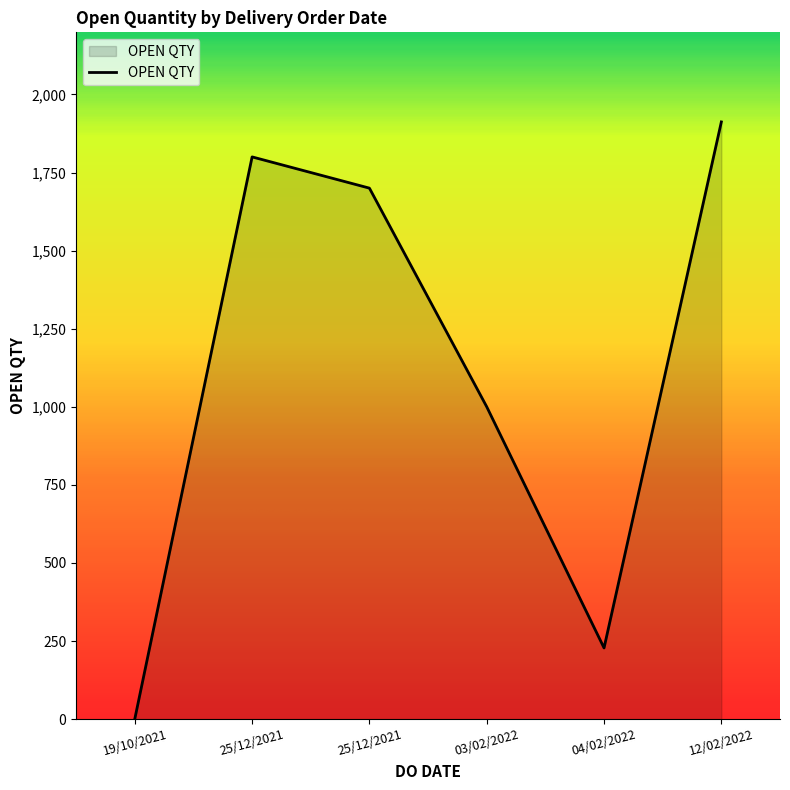

Which label corresponds to the largest value in the chart?

12/02/2022